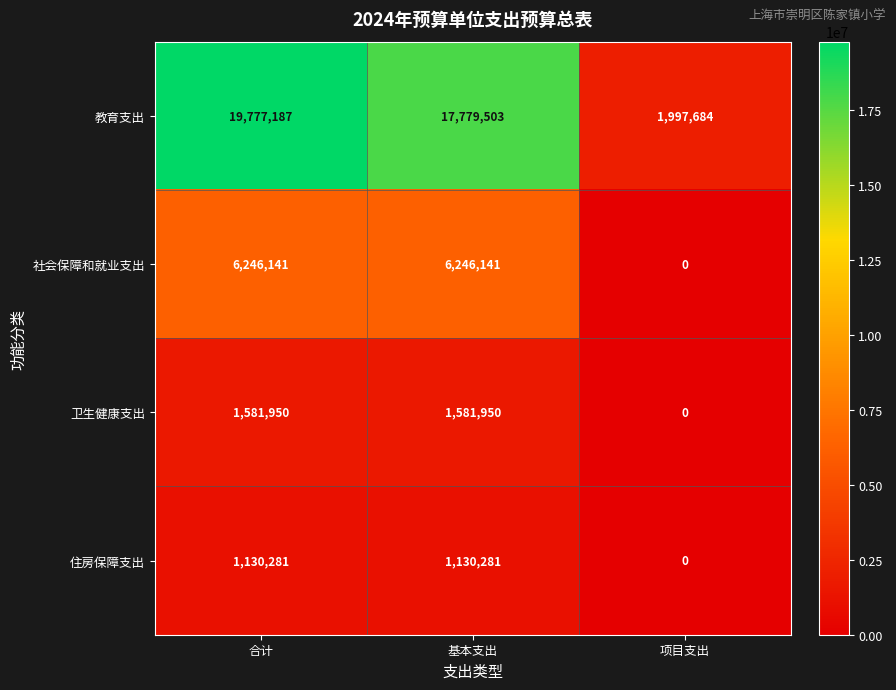

At how many categories does at least one series exceed 13194662?

2